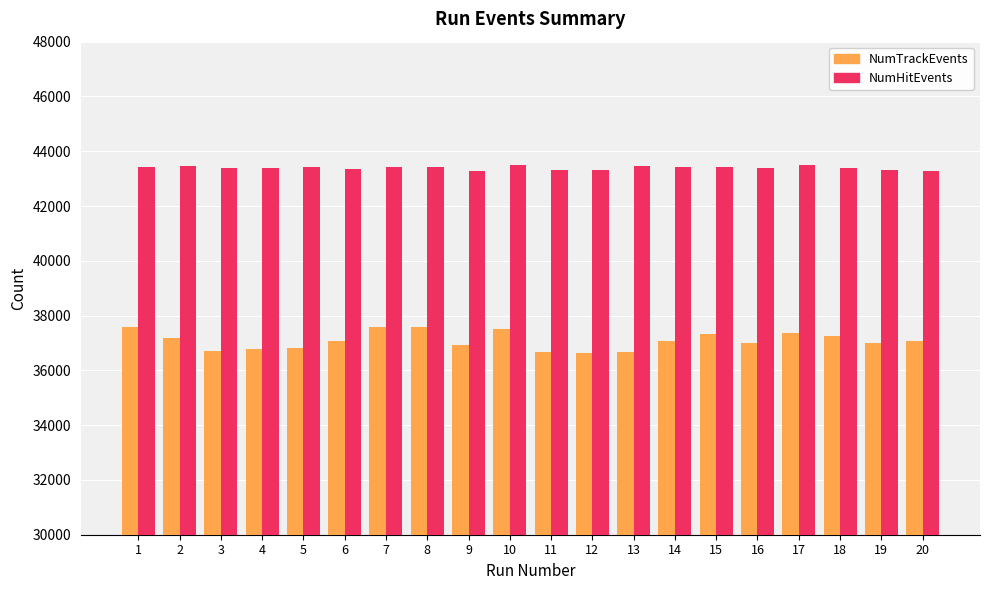

Rank the series by their maximum value, from highest to lowest.

NumHitEvents, NumTrackEvents